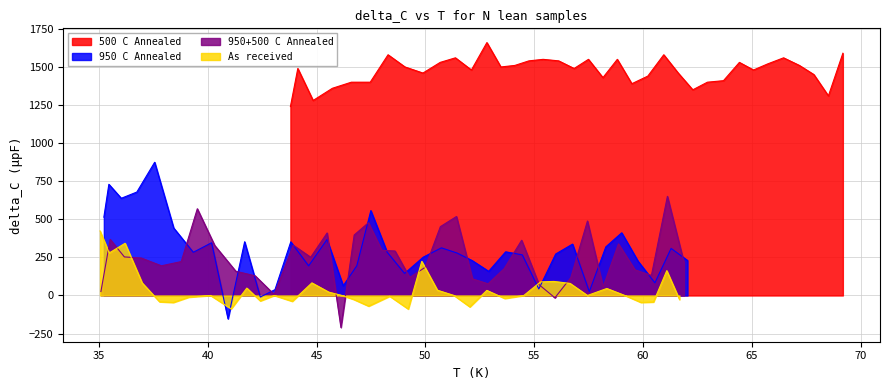

How many values in As received are below zero?

16